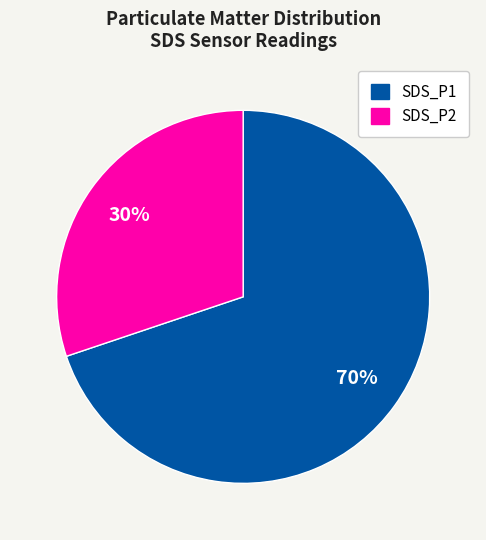

Which has a higher value, SDS_P2 or SDS_P1?

SDS_P1